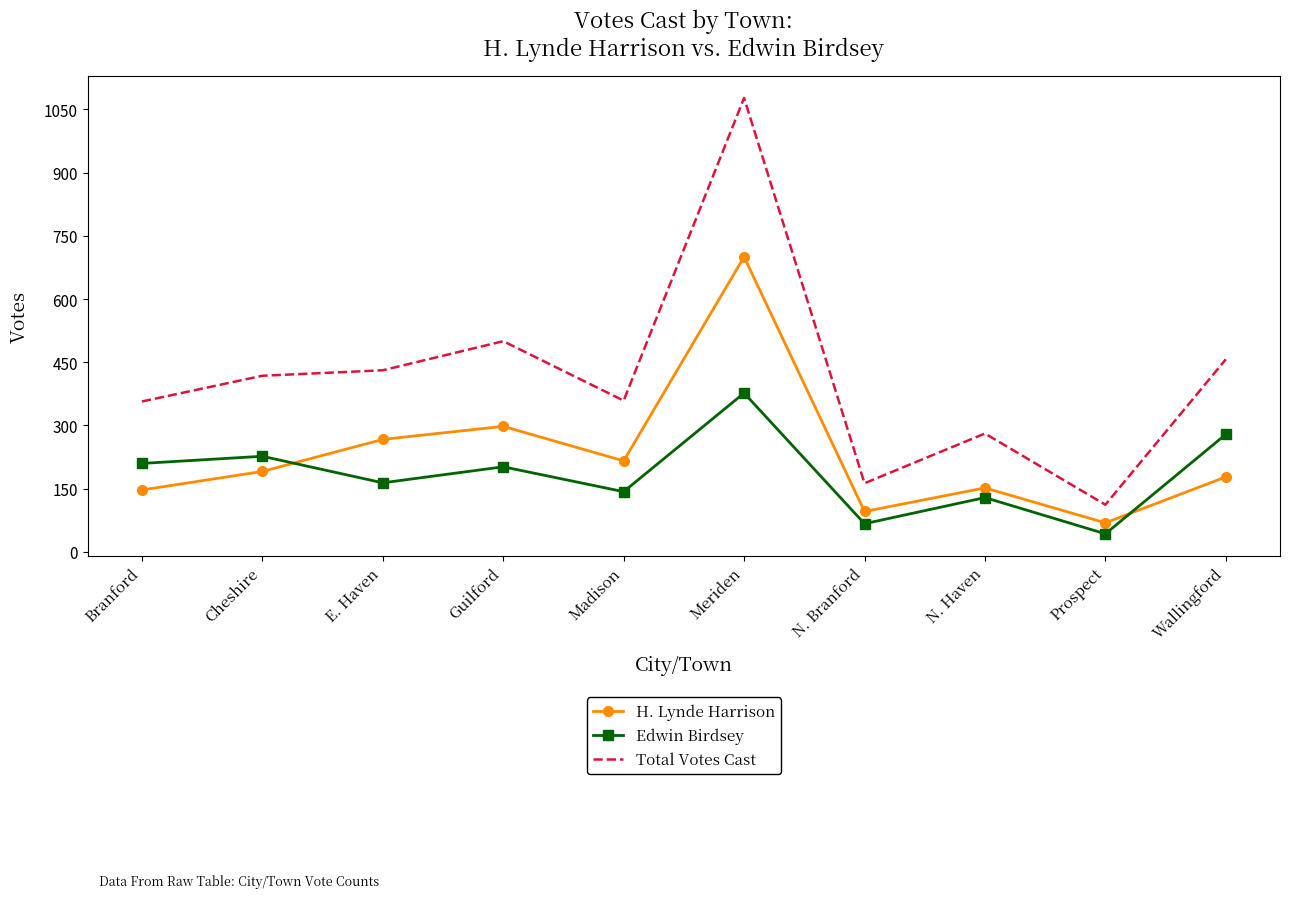

True or false: Total Votes Cast and H. Lynde Harrison cross at least once.

False